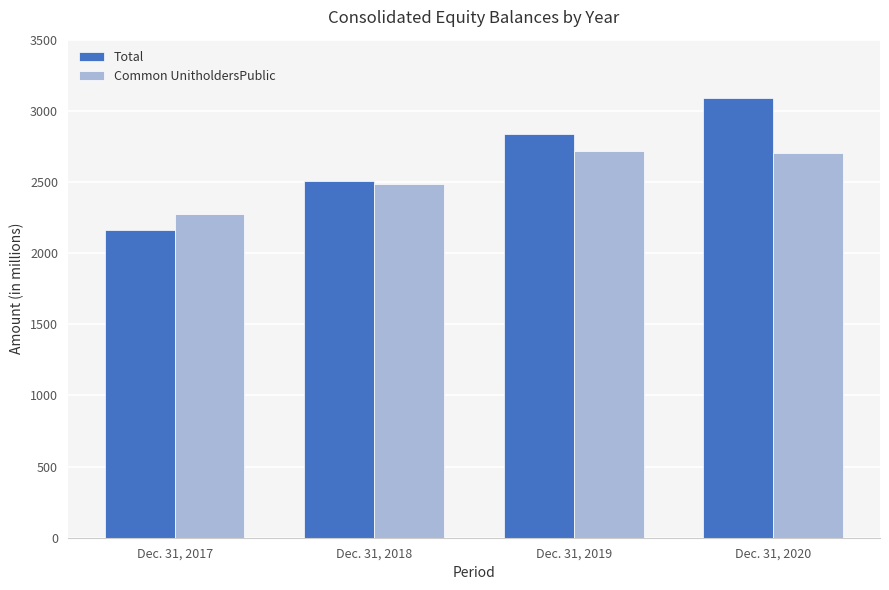

List the series in order of their peak value, lowest first.

Common UnitholdersPublic, Total